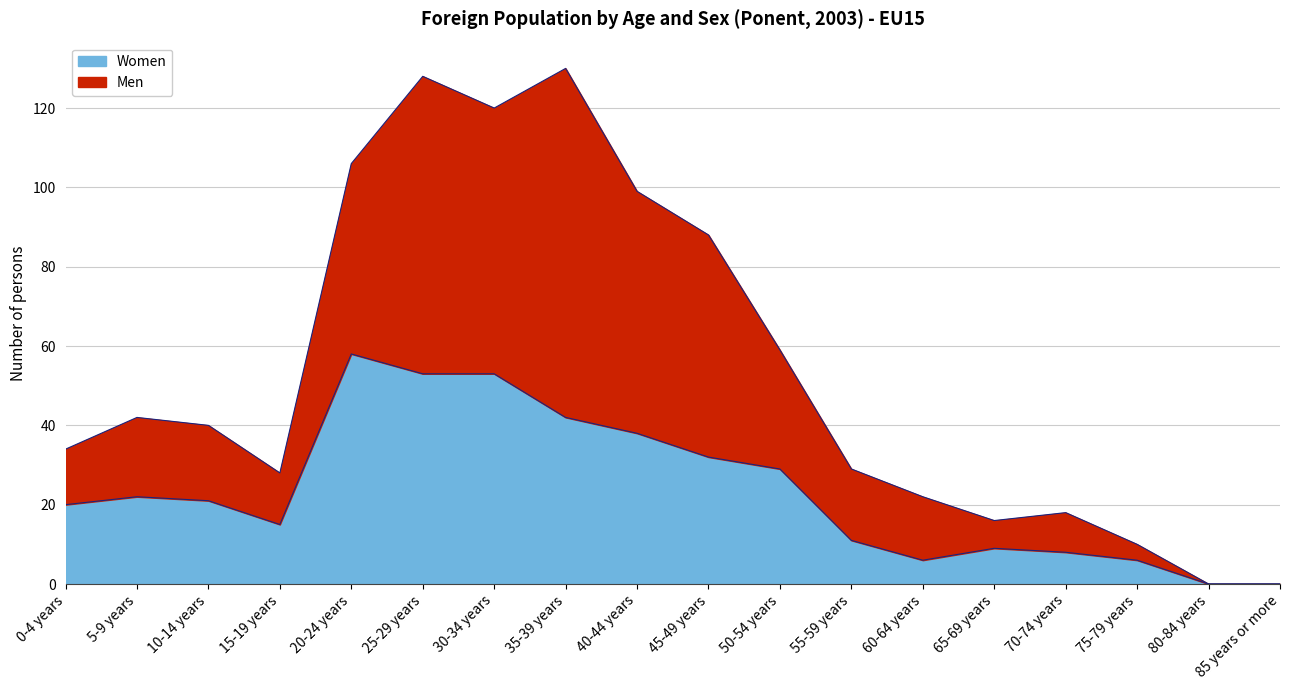

What are all the series names shown in the legend?

Women, Men